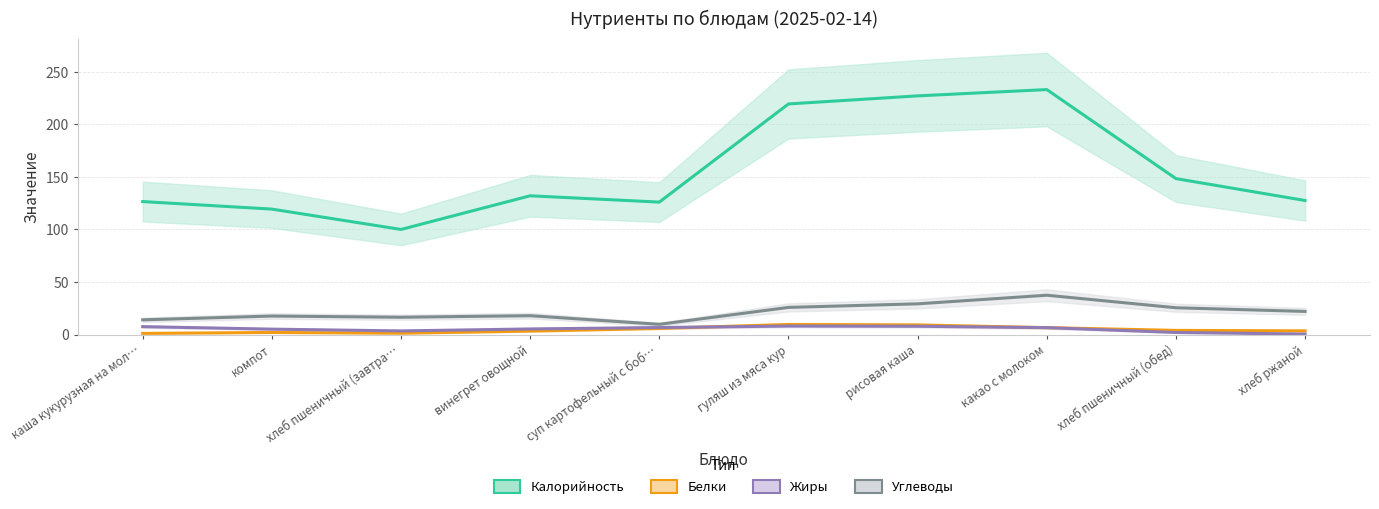

Which category has the lowest value across all series?

хлеб ржаной